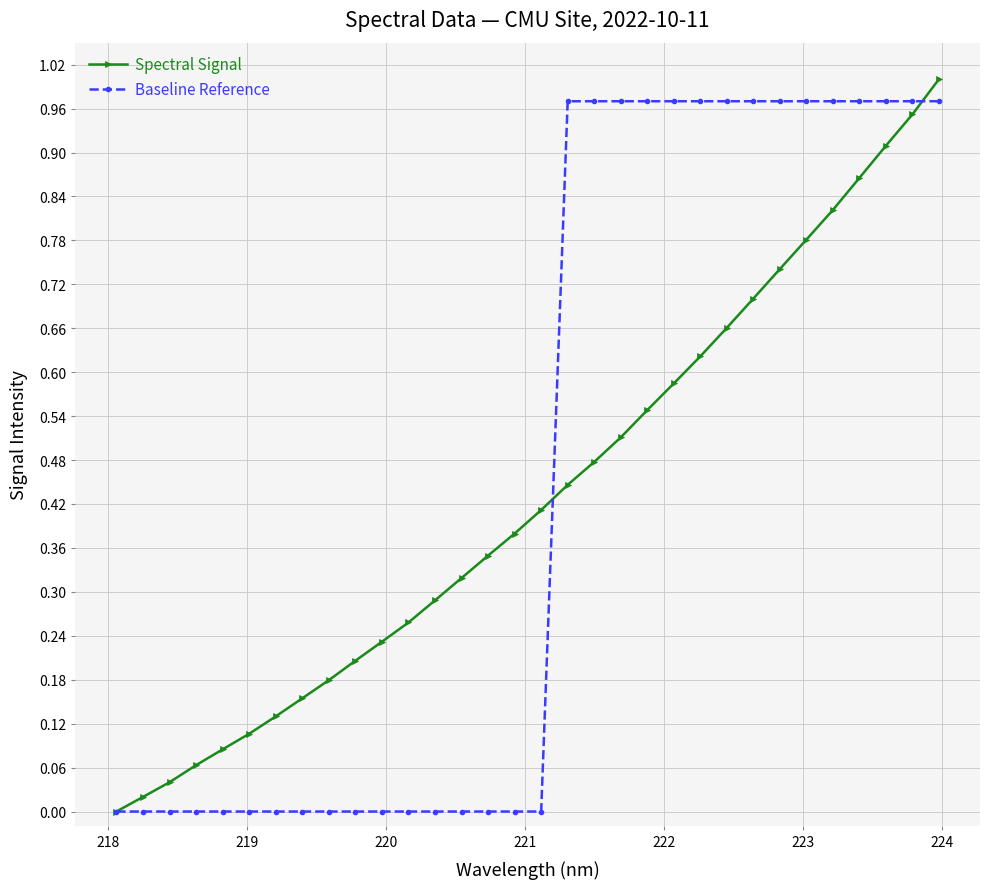

True or false: Spectral Signal has more than 2 interior local peaks.

False